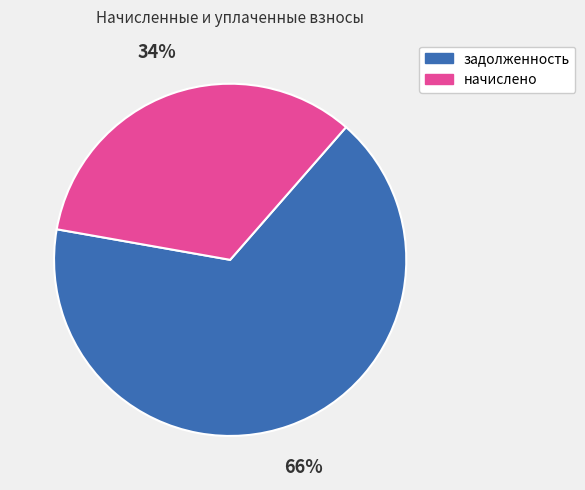

Is it true that начислено is 34% of the pie?

True